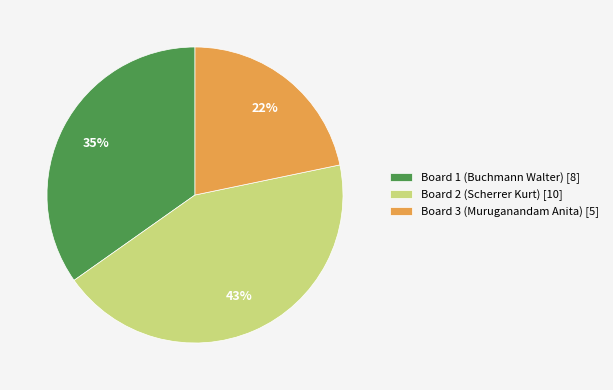

Count the number of slices in the pie.

3